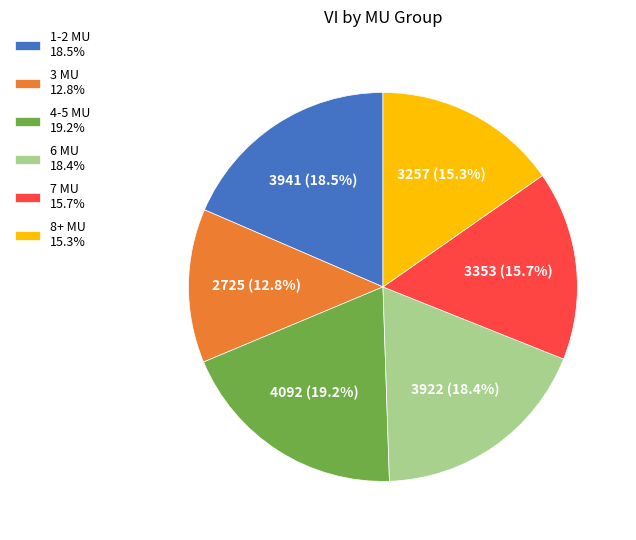

Which category has the smallest portion of the pie?

3 MU 12.8%